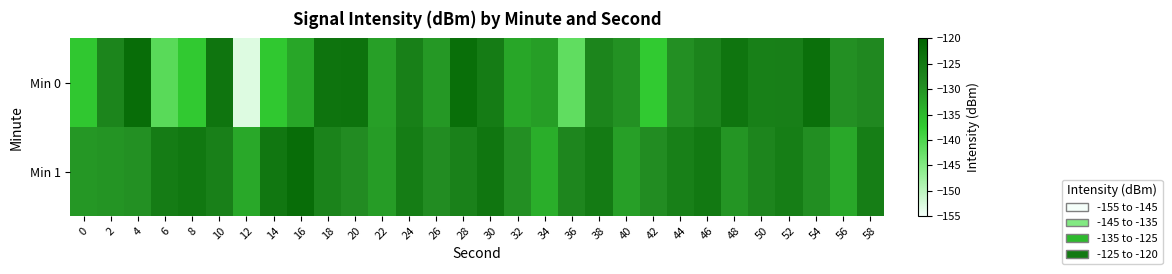

Between 44 and 38, which is larger?

38